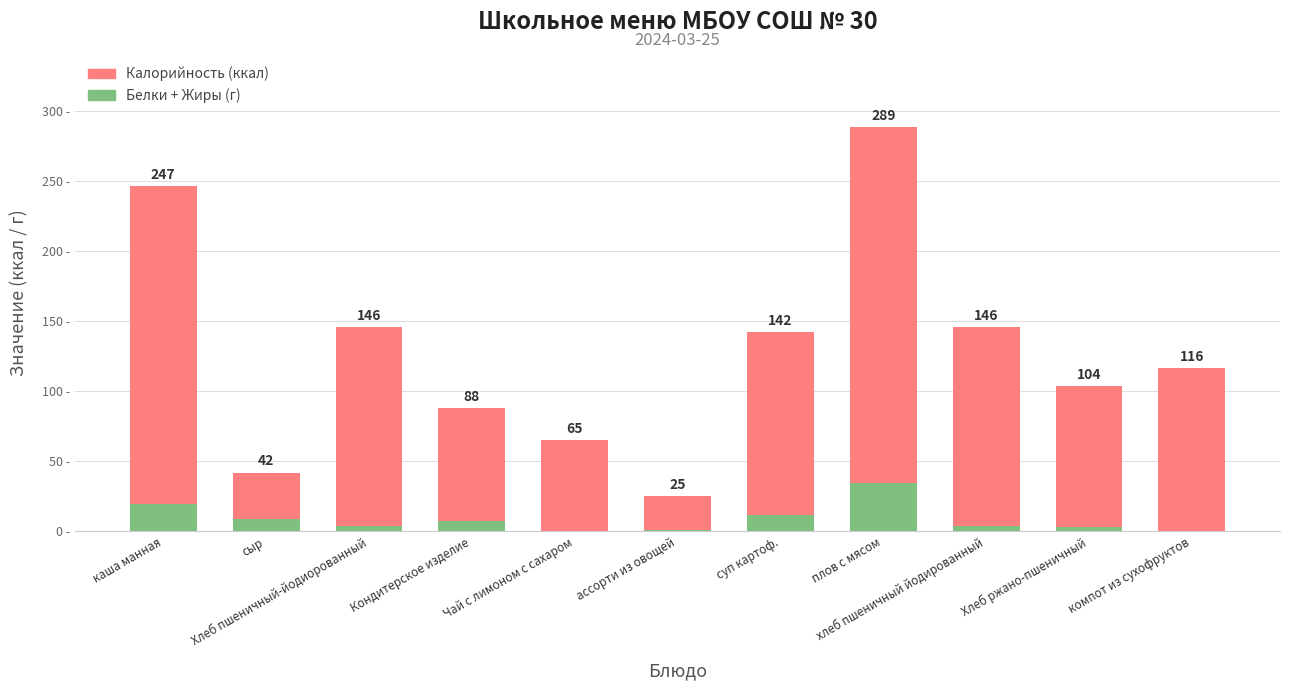

Where does the Белки series first go above 2?

каша манная